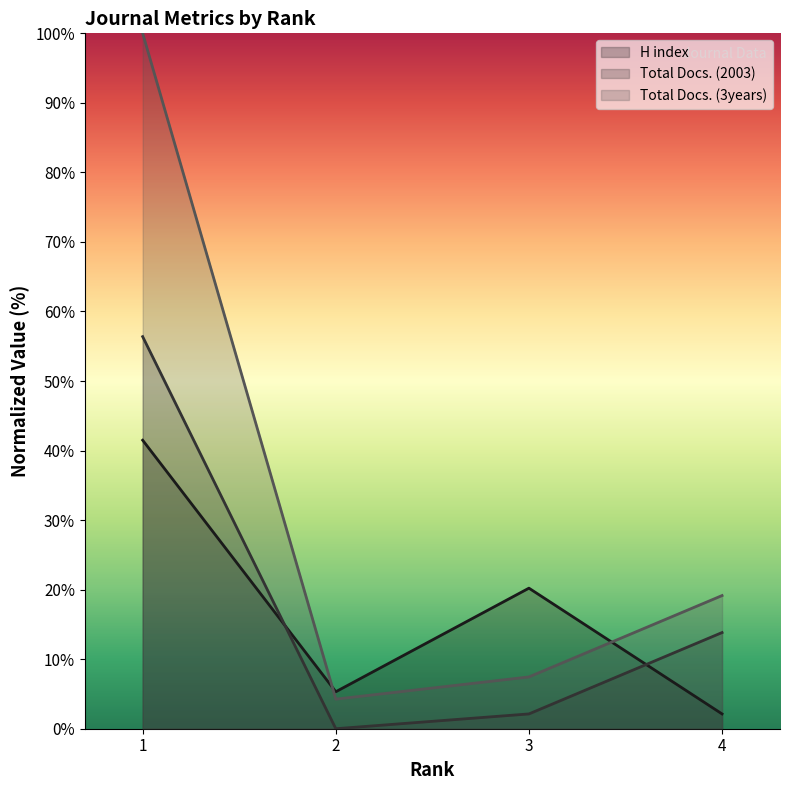

The Total Docs. (3years) (line) series shows 19.1 at 4. True or false?

True